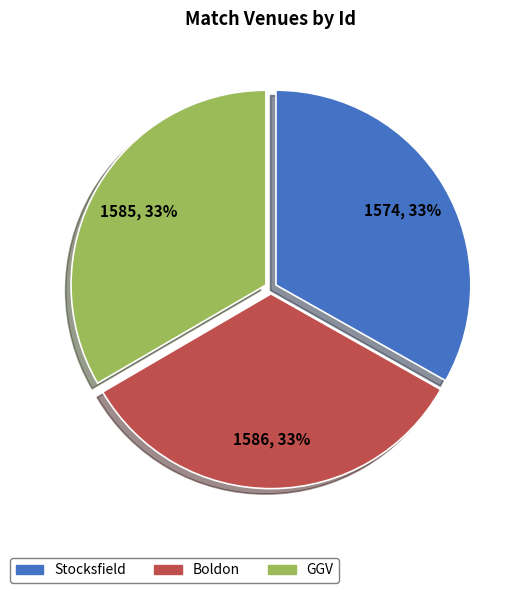

Does Stocksfield represent more than half of the total?

No